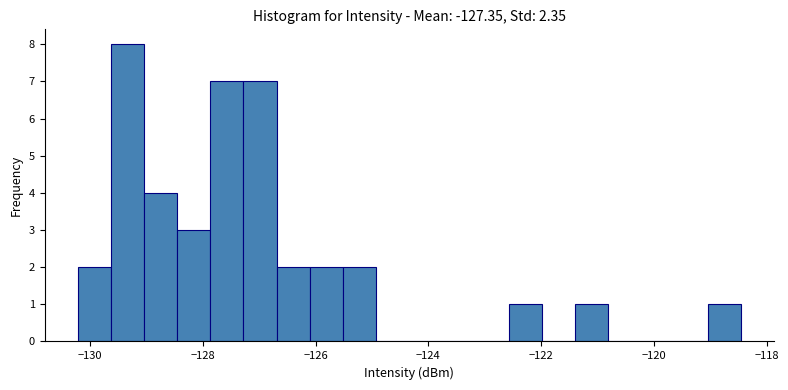

Around what value on the x-axis is the tallest bar? Give the approximate position of its centre, as read against the axis.

-129.4